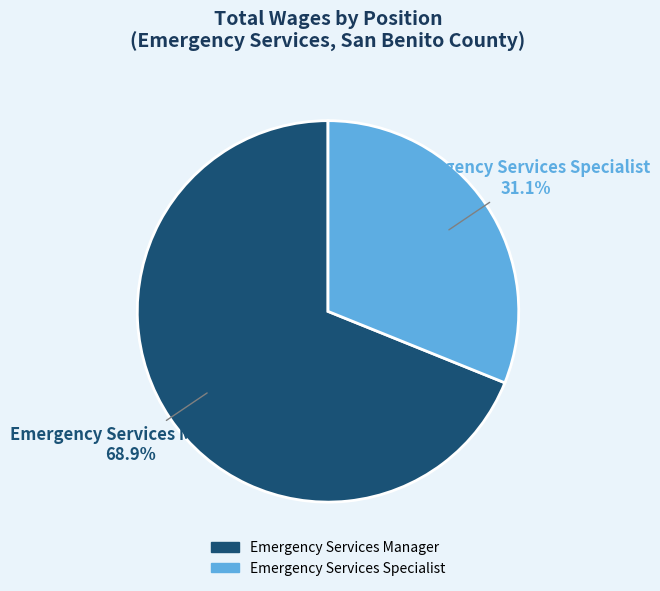

Rank the categories by value from lowest to highest.

Emergency Services Specialist, Emergency Services Manager